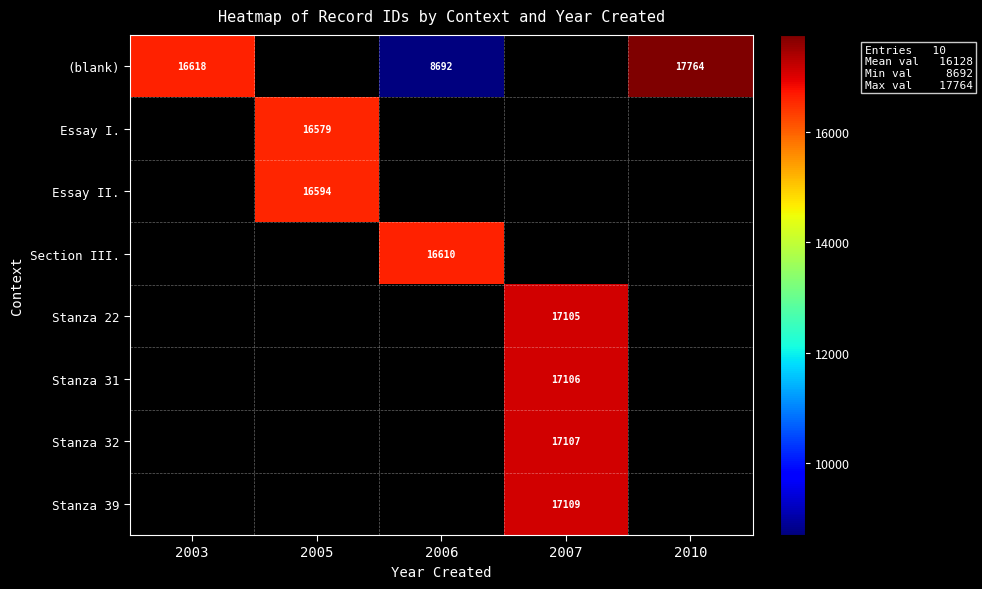

How many categories are shown in the chart?

5